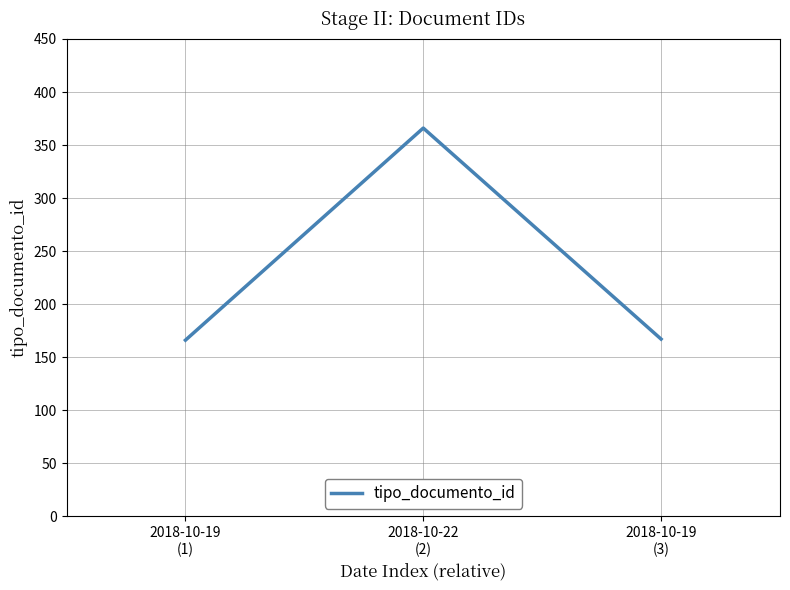

Is this an area chart (filled region under the line)?

No